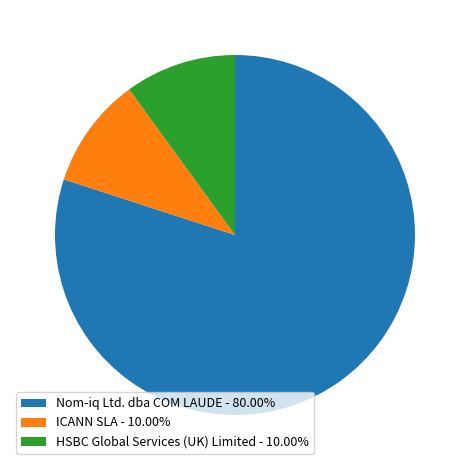

Combined, do HSBC Global Services (UK) Limited - 10.00% and ICANN SLA - 10.00% account for over 50%?

No